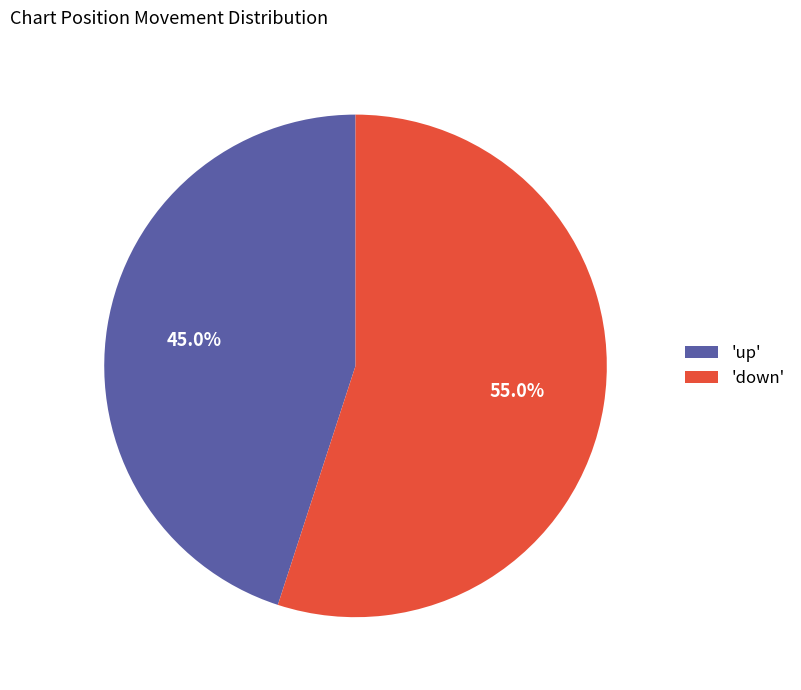

What is the smallest slice in the pie chart?

'up'